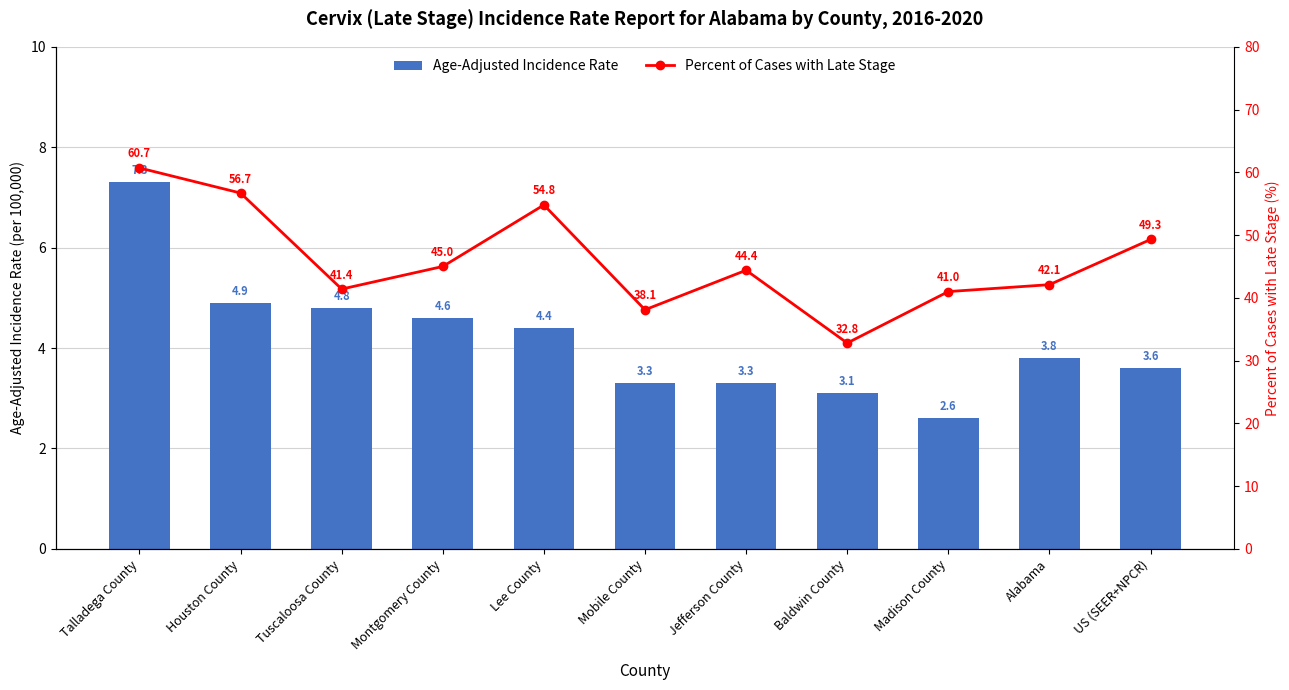

What are all the series names shown in the legend?

Age-Adjusted Incidence Rate, Percent of Cases with Late Stage